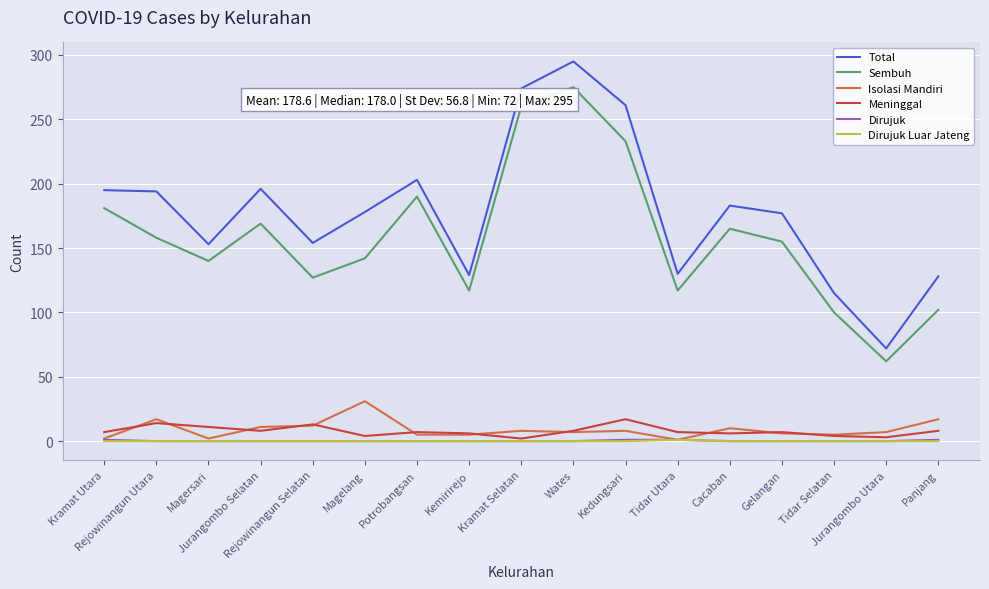

What is the sum of all Isolasi Mandiri values?

154